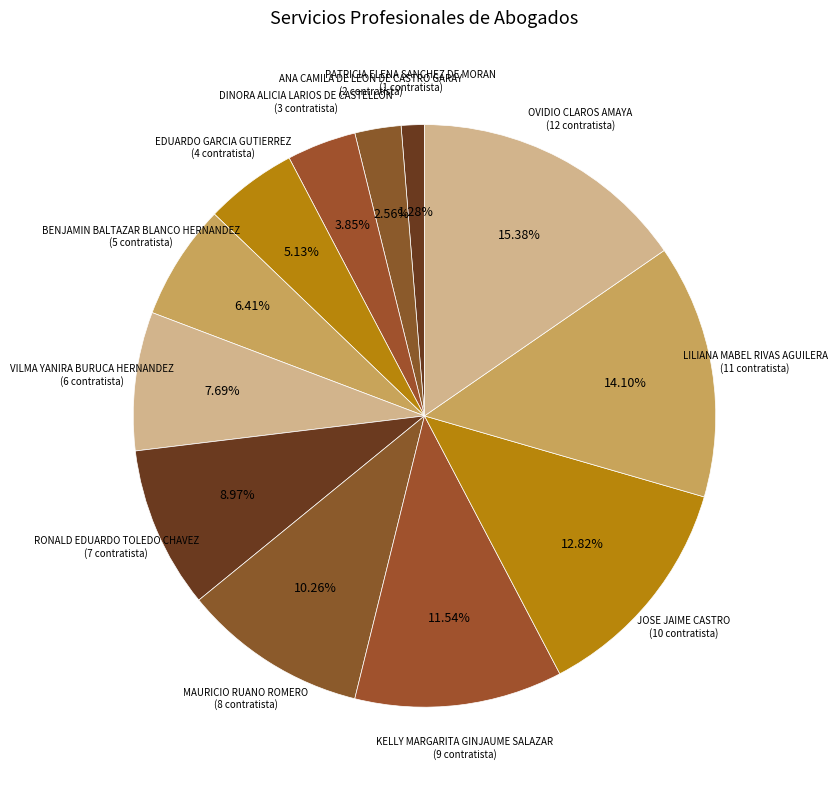

To the nearest percent, what percentage of the pie is OVIDIO CLAROS AMAYA?

15%